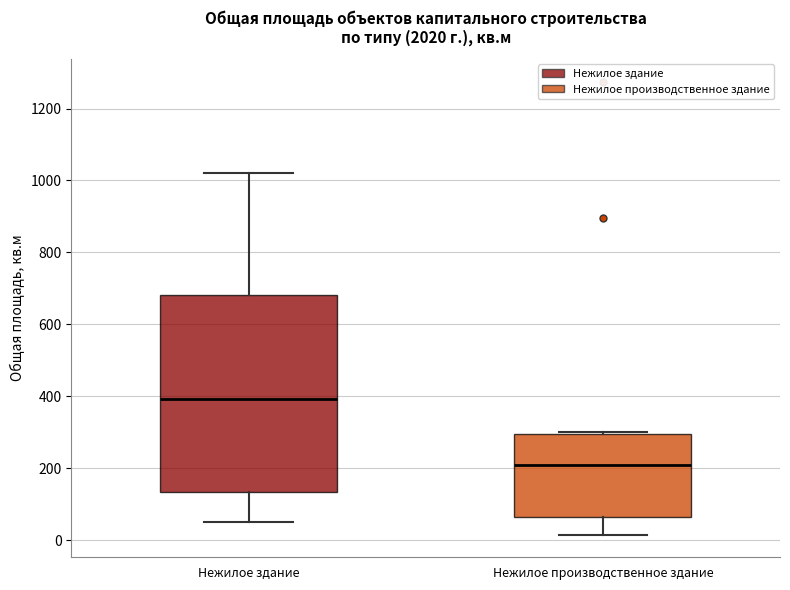

Reading left to right, transcribe this box plot: for each box, give where its median line is, the range the box spans, and where its two whiskers end, as read against the y-axis. The values are not printed on the chart, so give them approximately, as read against the axis.

Нежилое здание: median 400, box 140 to 680, whiskers 60 to 1020
Нежилое производственное здание: median 200, box 60 to 300, whiskers 20 to 300 (just above the box's upper edge)